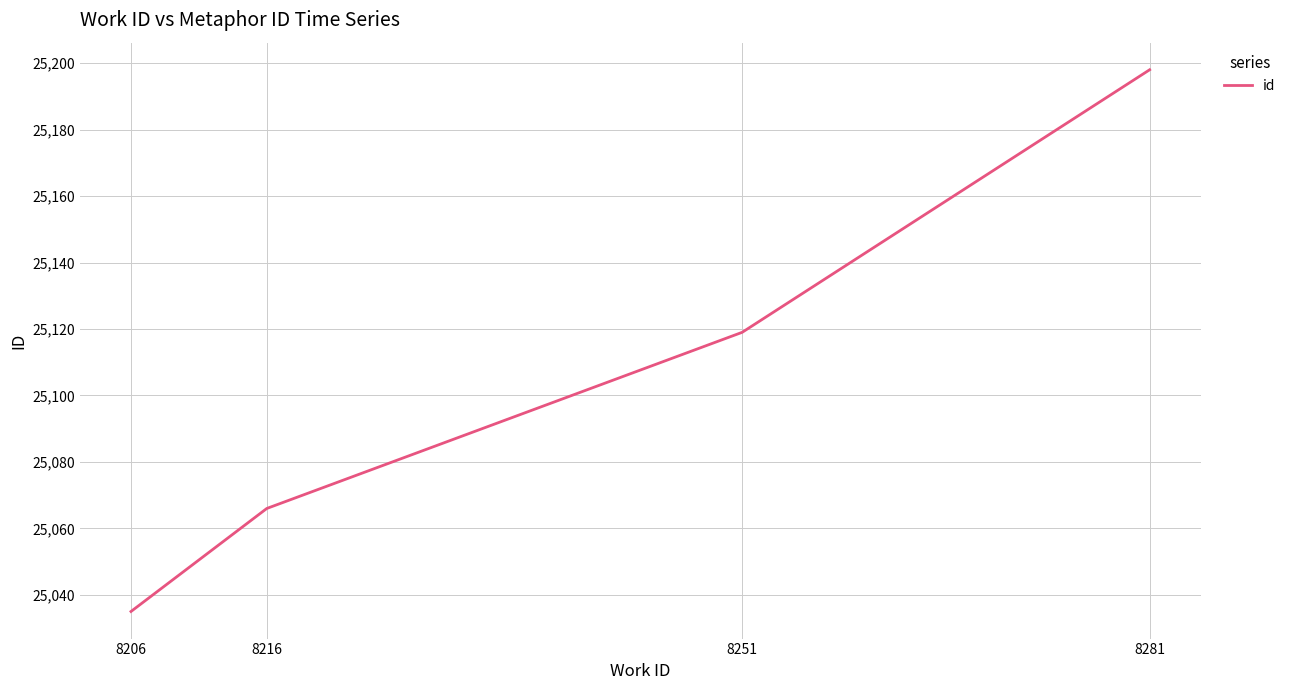

How many values are below 25119?

2